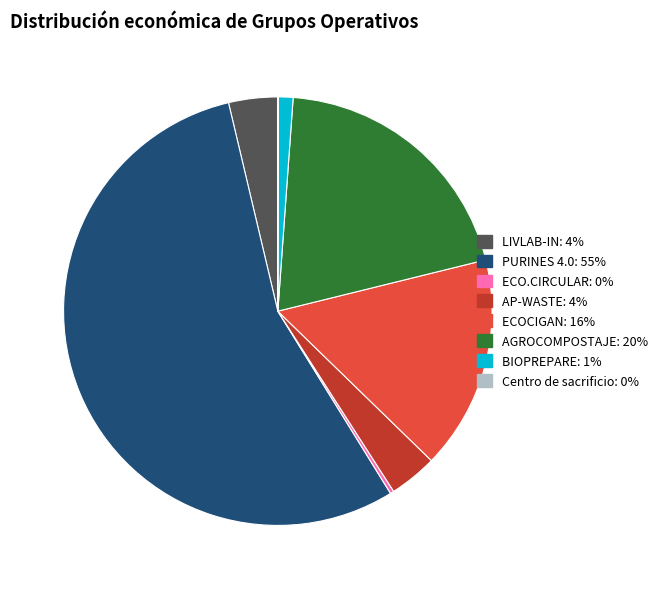

Is it true that BIOPREPARE is 9% of the pie?

False